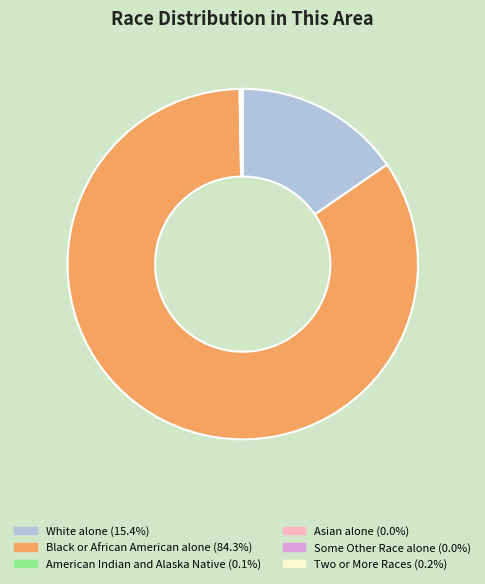

What is the majority slice?

Black or African American alone